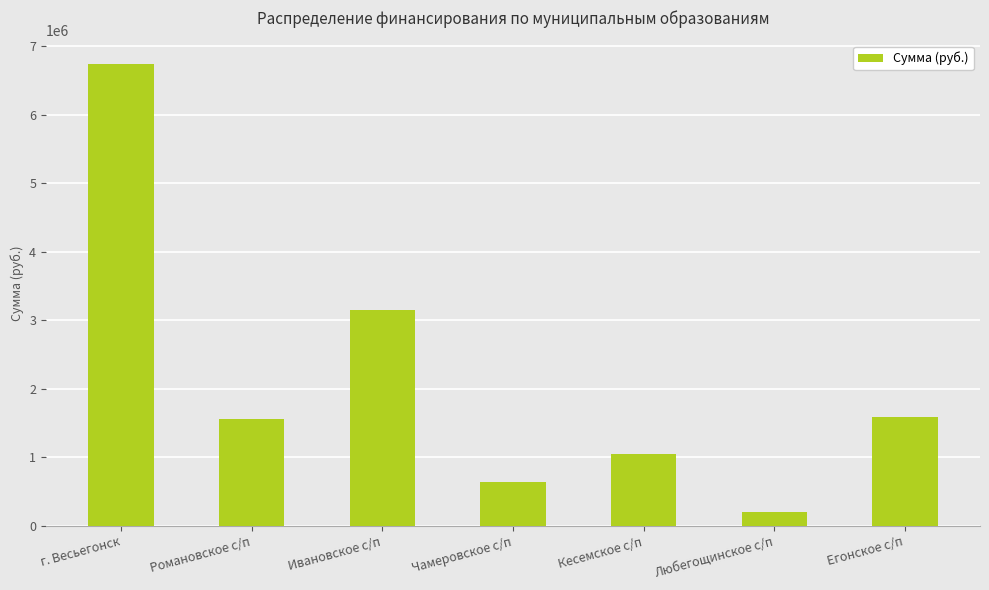

True or false: the data shows 1560805.0 at Романовское с/п.

True